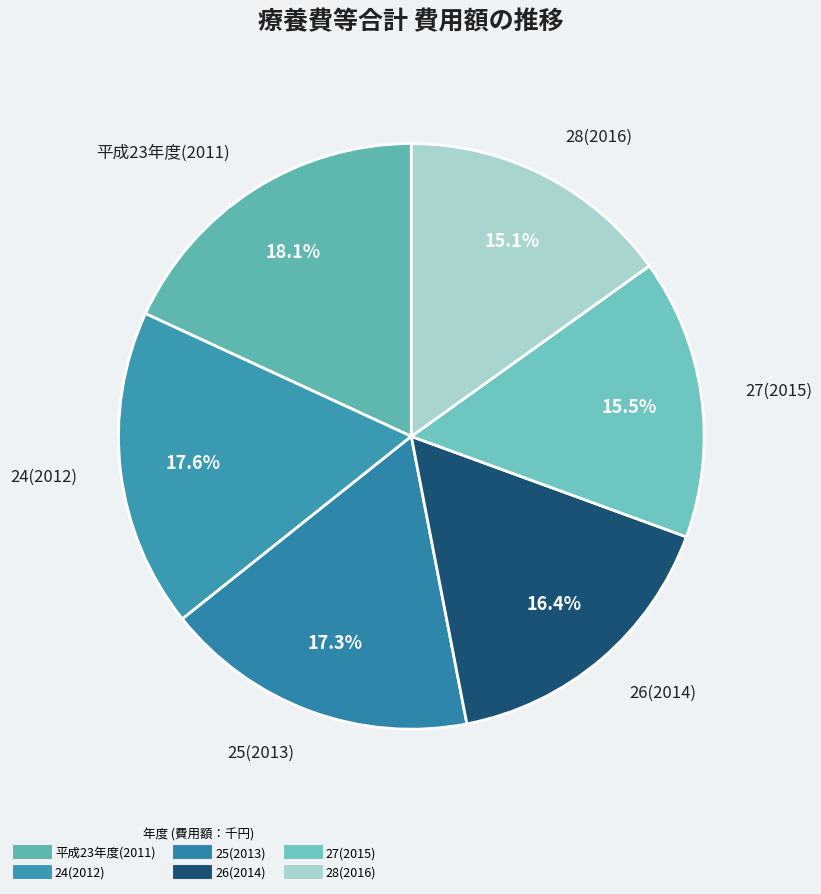

What is the ratio of the value at 平成23年度(2011) to the value at 27(2015)?

1.2